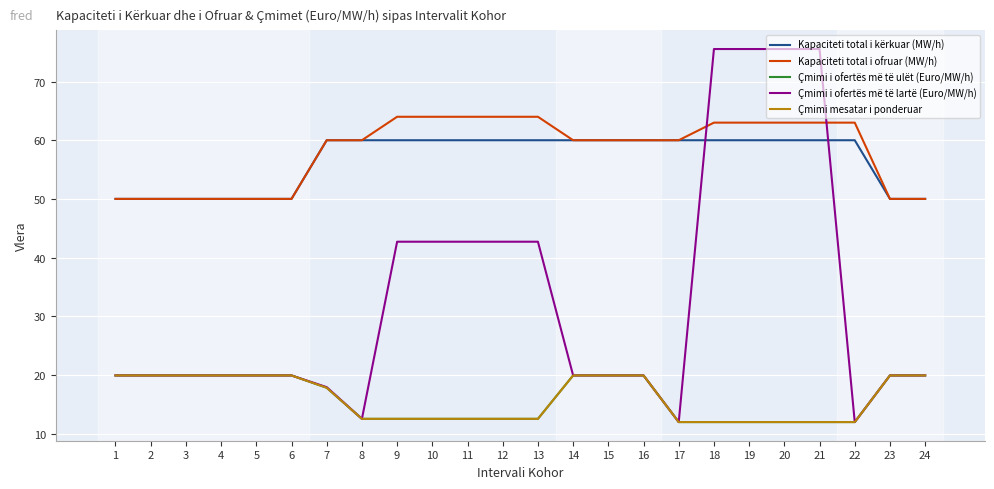

Which category has the highest value in the Kapaciteti total i kërkuar (MW/h) series?

7